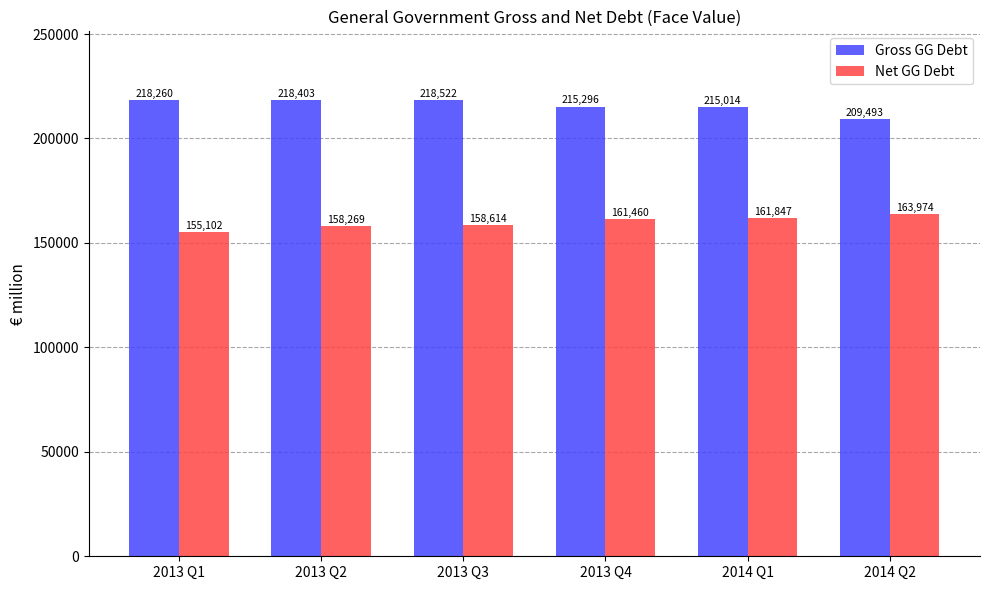

What is the total value across all series at 2013 Q1?

373362